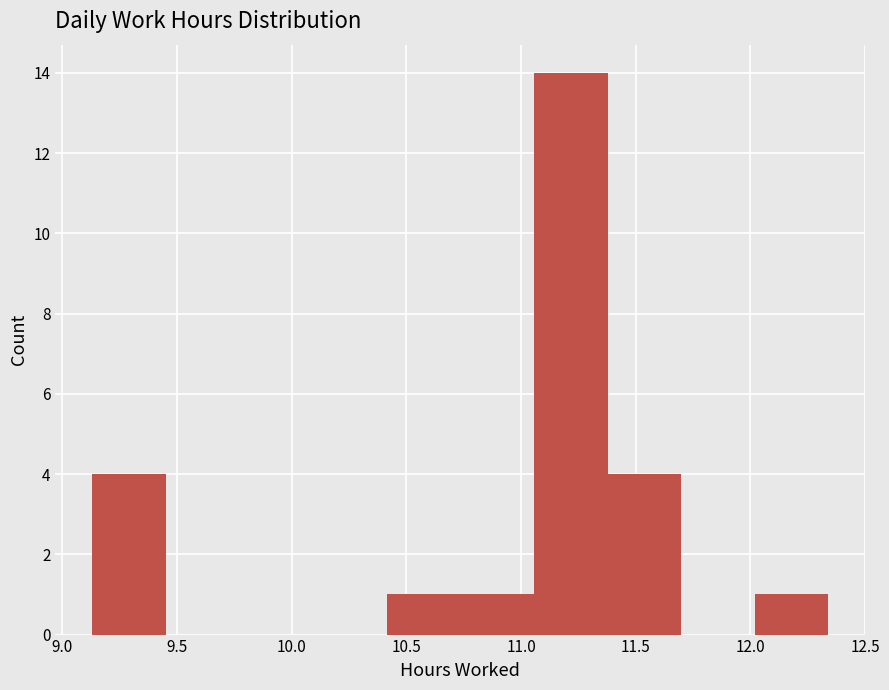

Which range on the x-axis has the tallest bar?

11.05 to 11.40